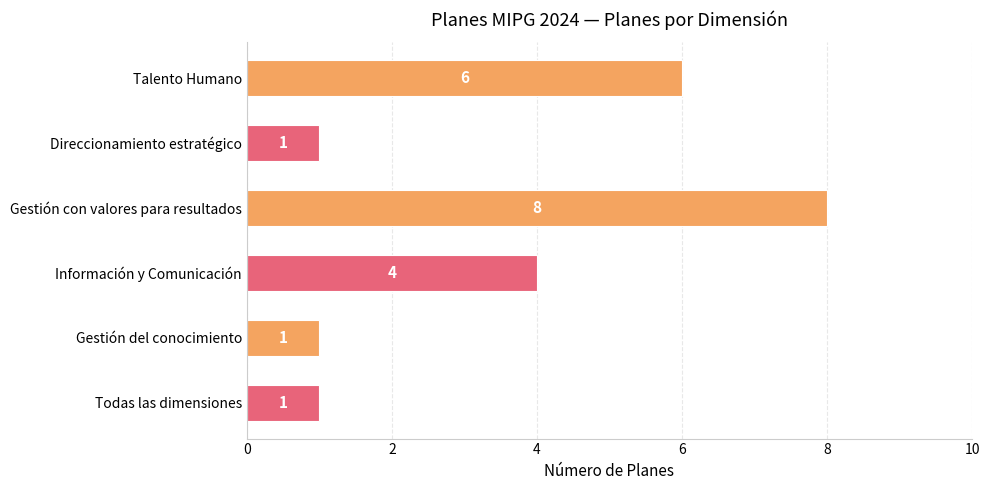

What is the average value?

4